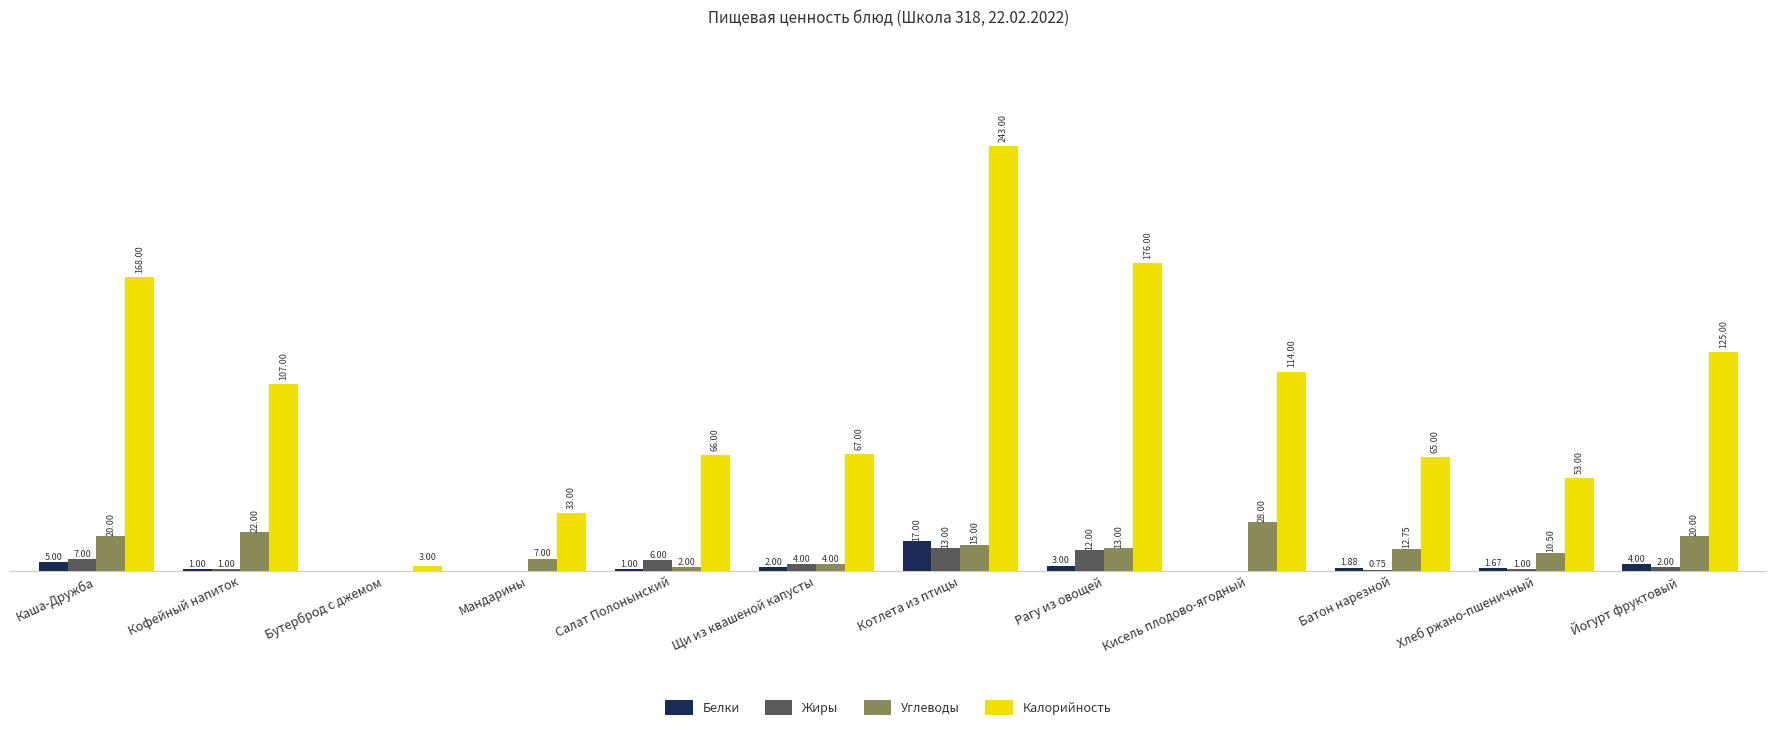

Are the bars horizontal?

No